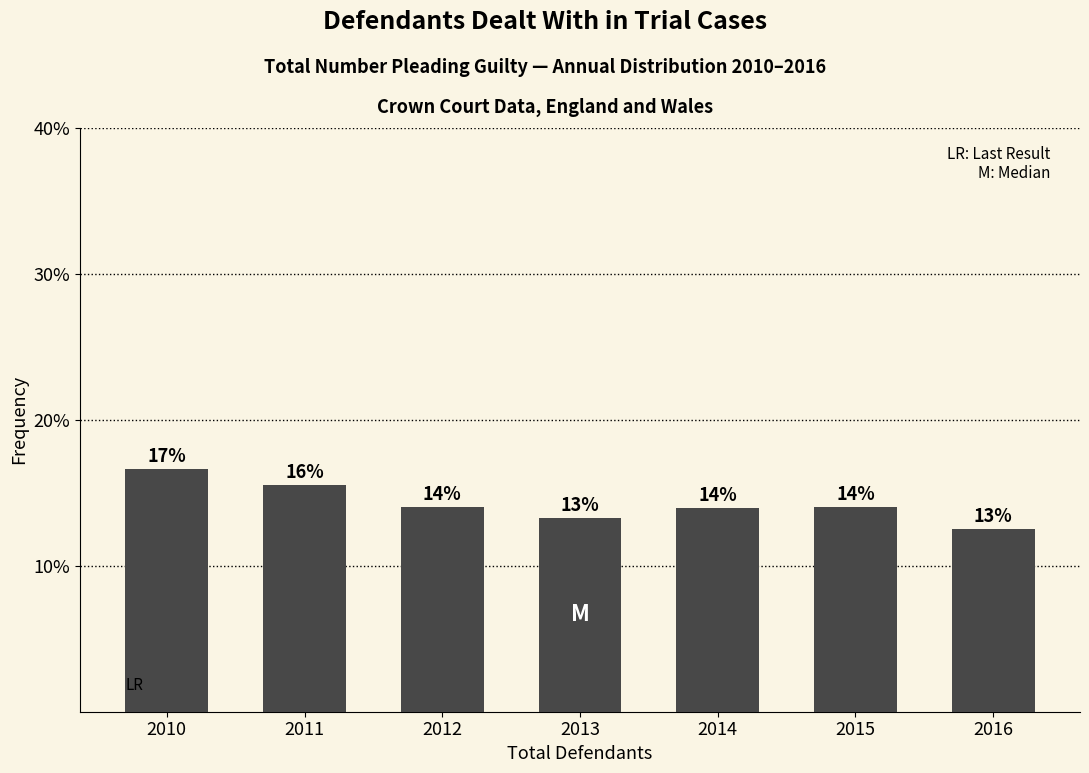

Are the bars horizontal?

No